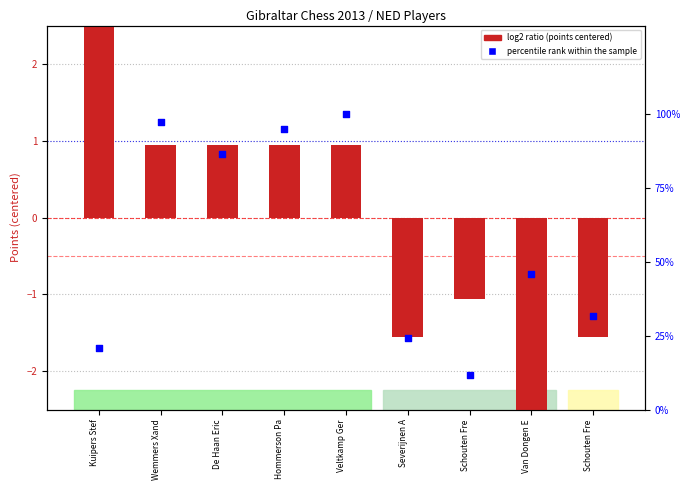

What are all the series names shown in the legend?

log2 ratio, percentile rank within the sample